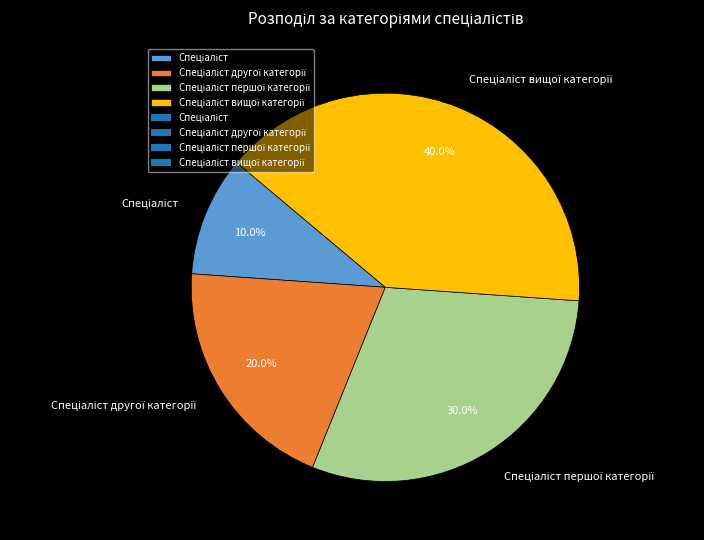

Is there any slice that represents more than half of the pie?

No